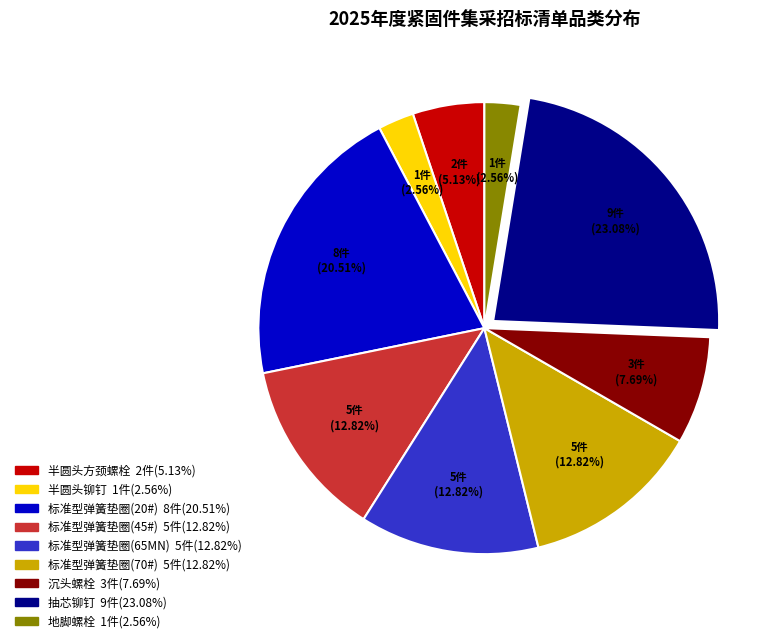

How many slices are in this pie chart?

9